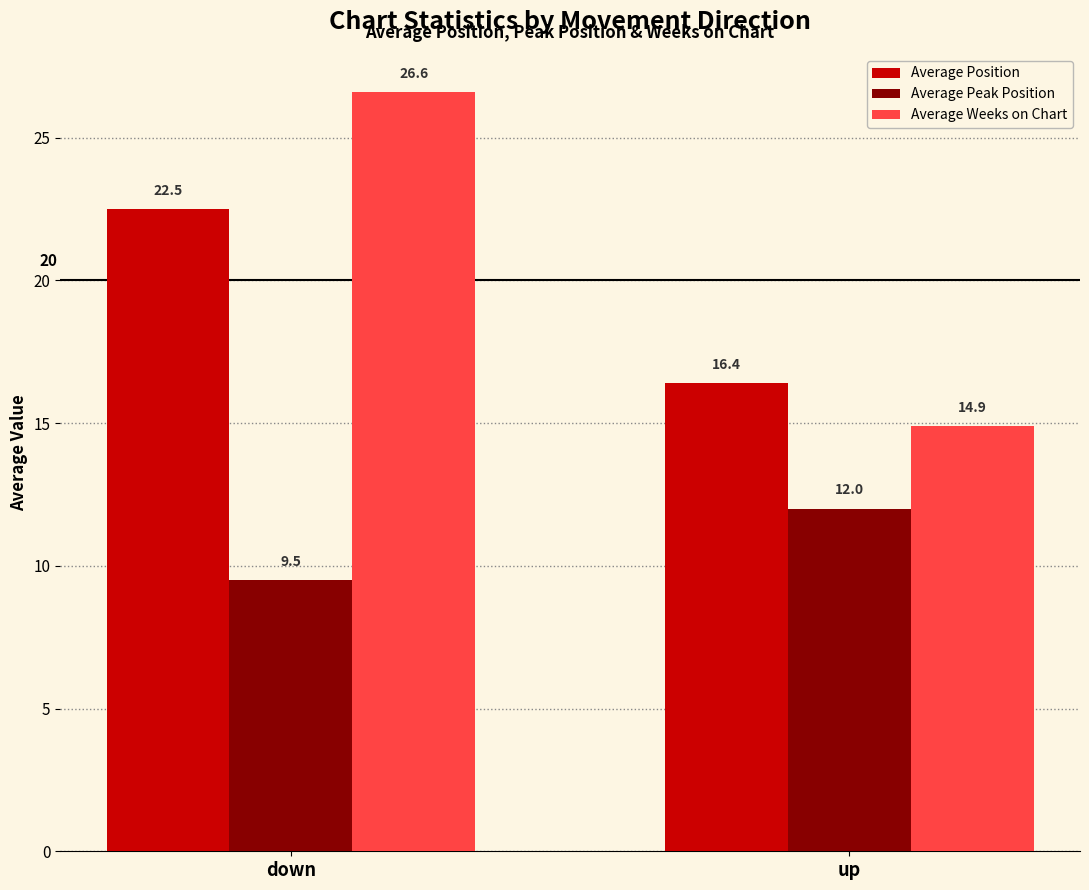

What is the difference between the highest and lowest values at up?

4.4